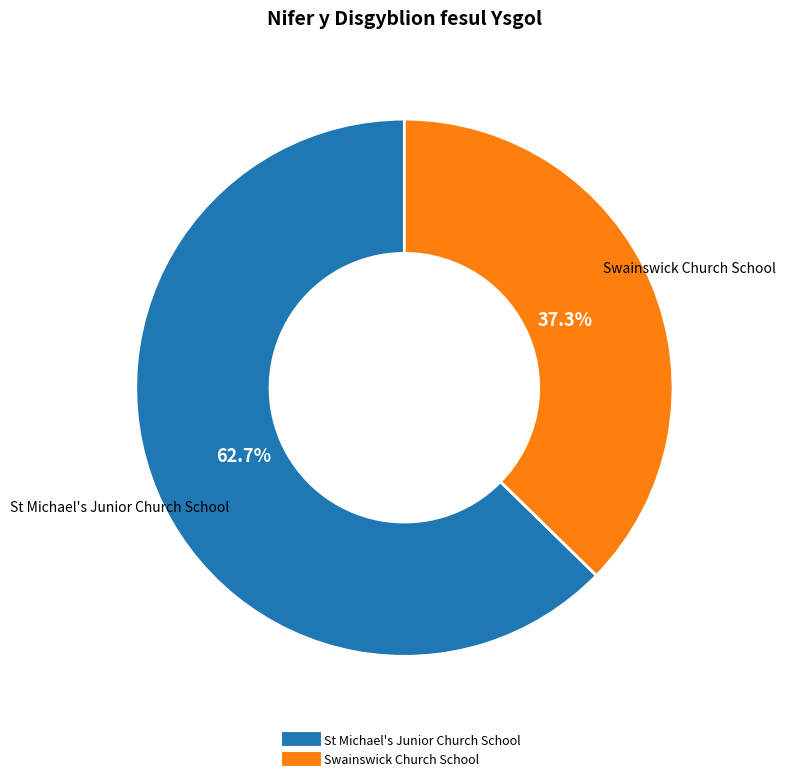

To the nearest percent, what is the combined percentage of St Michael's Junior Church School and Swainswick Church School?

100%